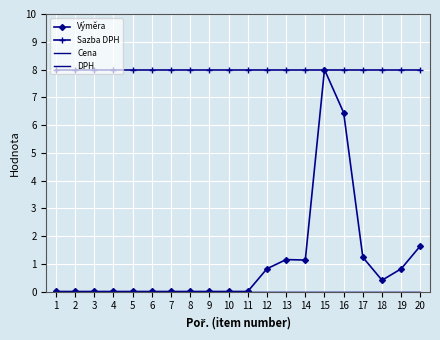

What is the value of the Výměra point at the 20th from the left?

1.7